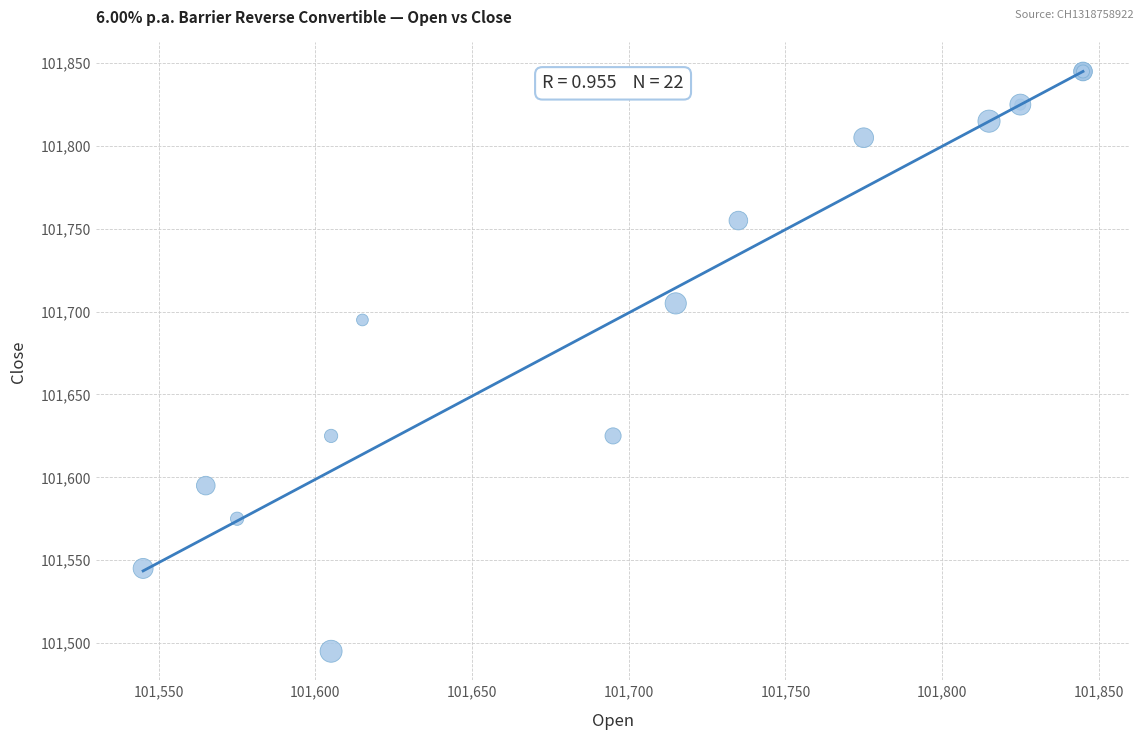

What Y value in the scatter plot is closest to 101670?

101695